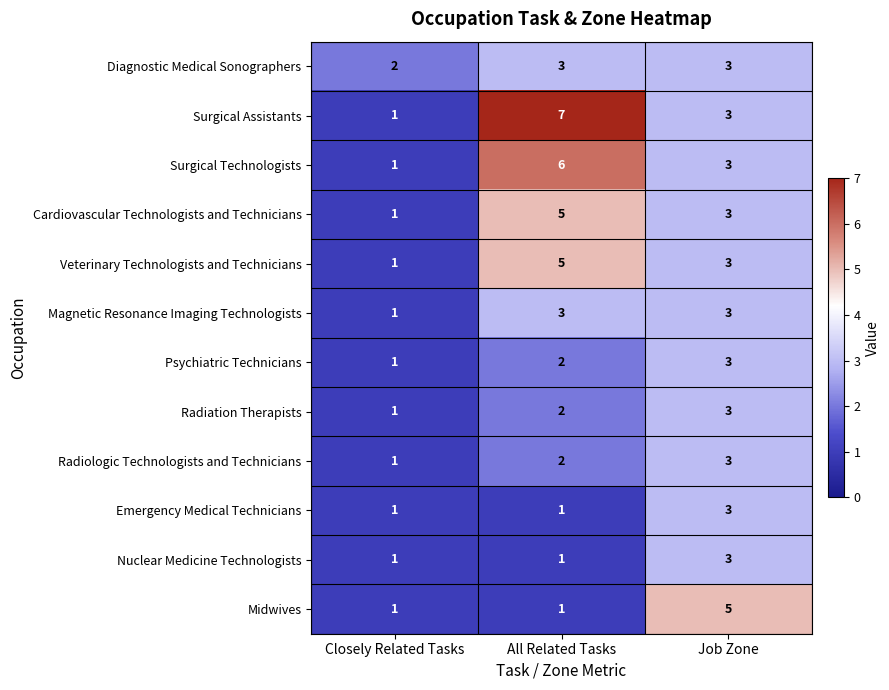

The Diagnostic Medical Sonographers series shows 2 at Closely Related Tasks. True or false?

True